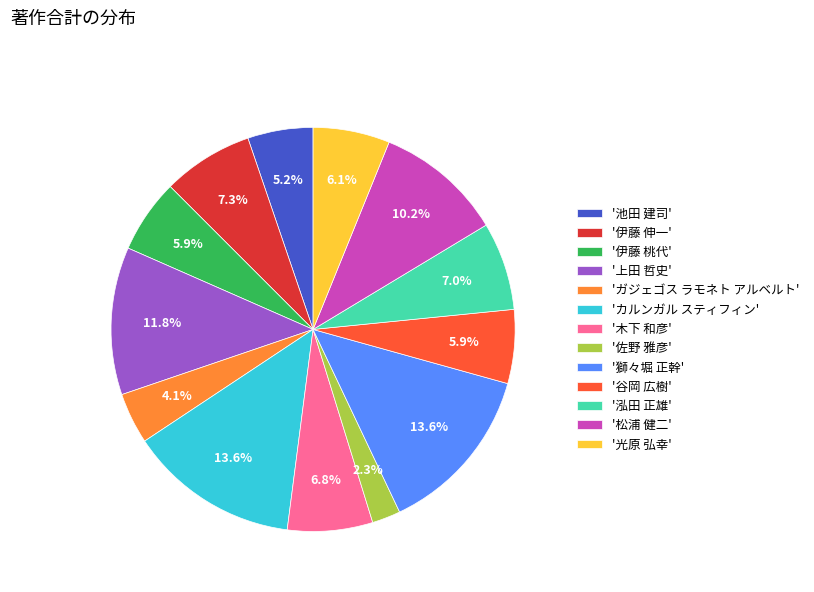

Do '泓田 正雄' and '木下 和彦' together represent more than half of the pie?

No